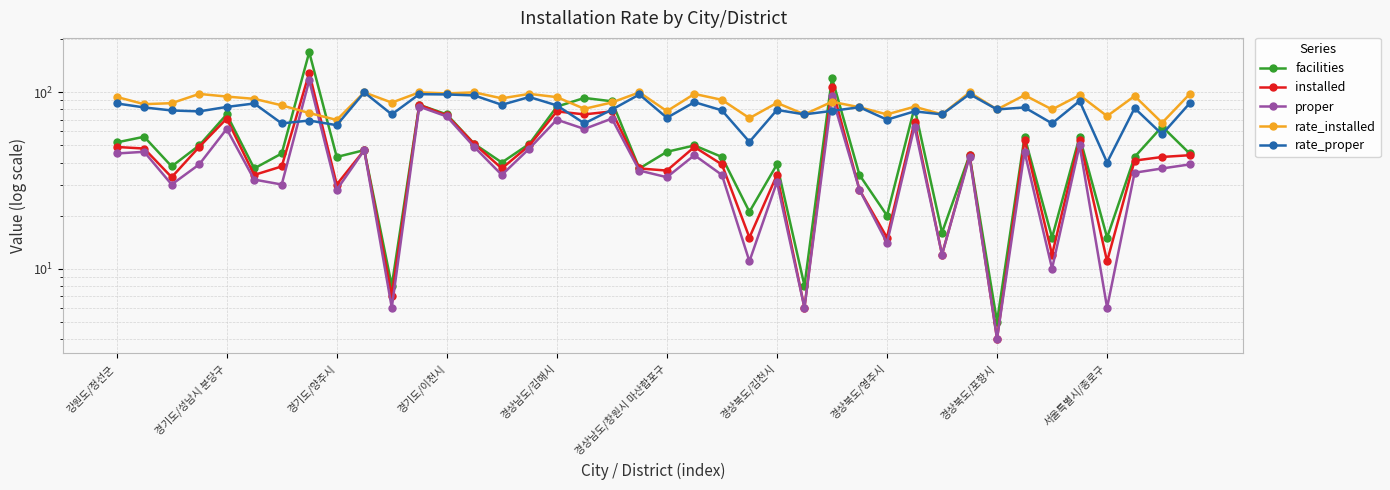

What is the sum of all installed values?

1816.0